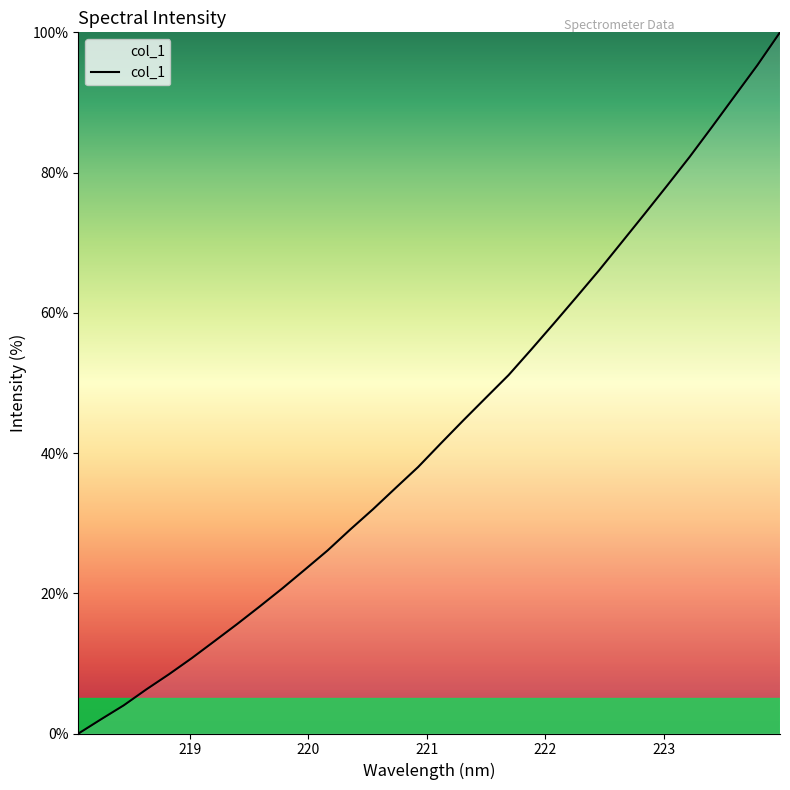

What is the maximum value shown in the chart?

100.0